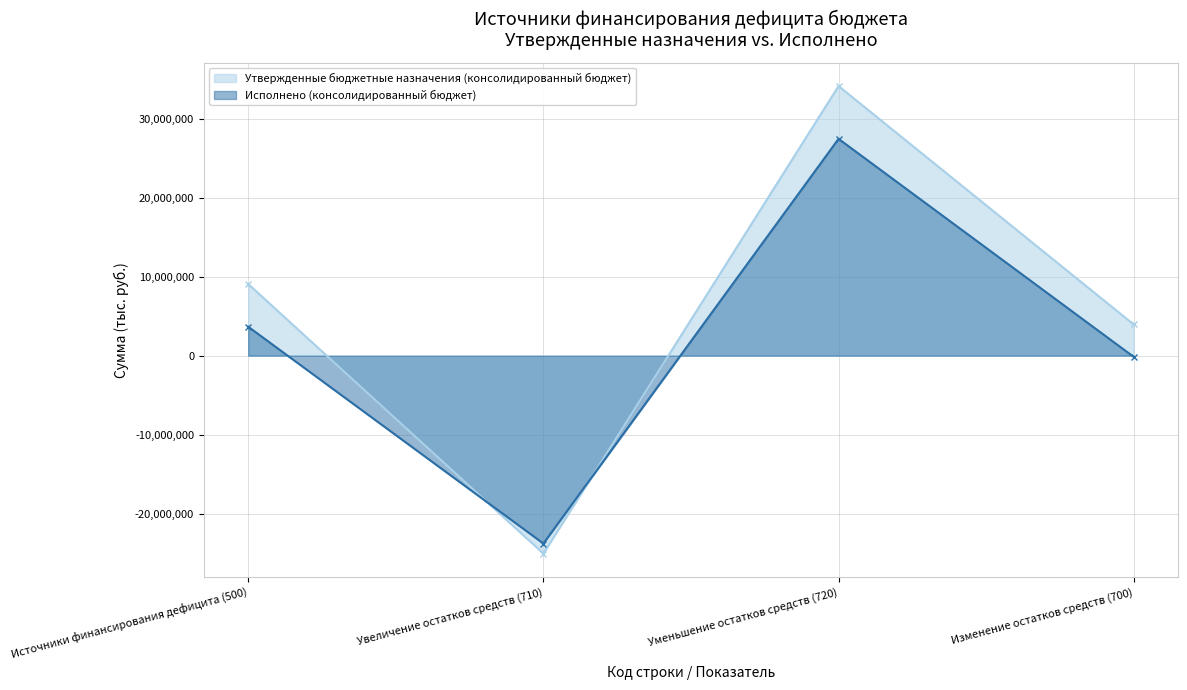

How many interior local valleys does the Утвержденные бюджетные назначения (консолидированный бюджет) series have?

1